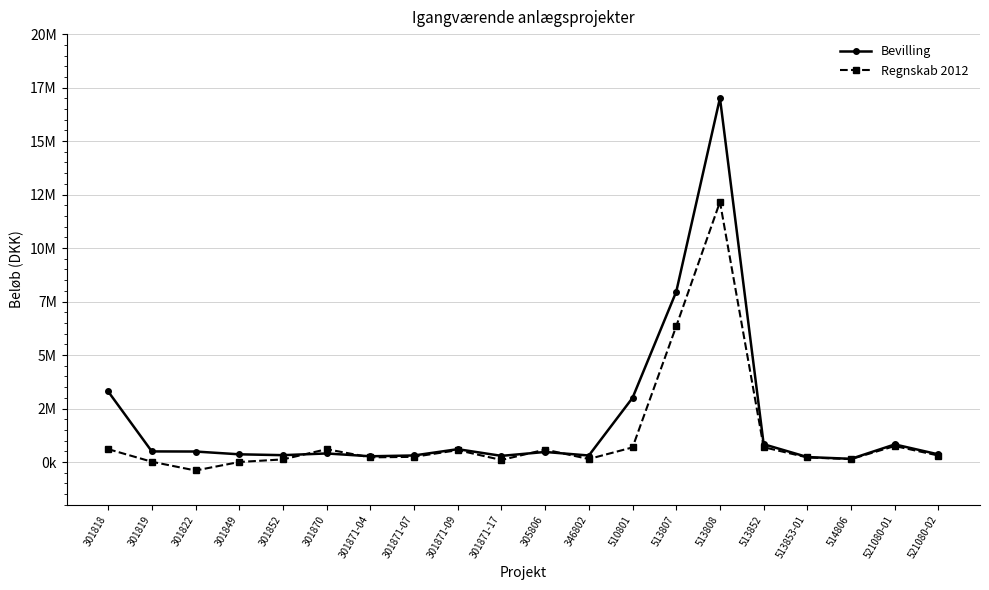

Rank the series at 301849 from lowest to highest value.

Regnskab 2012, Bevilling